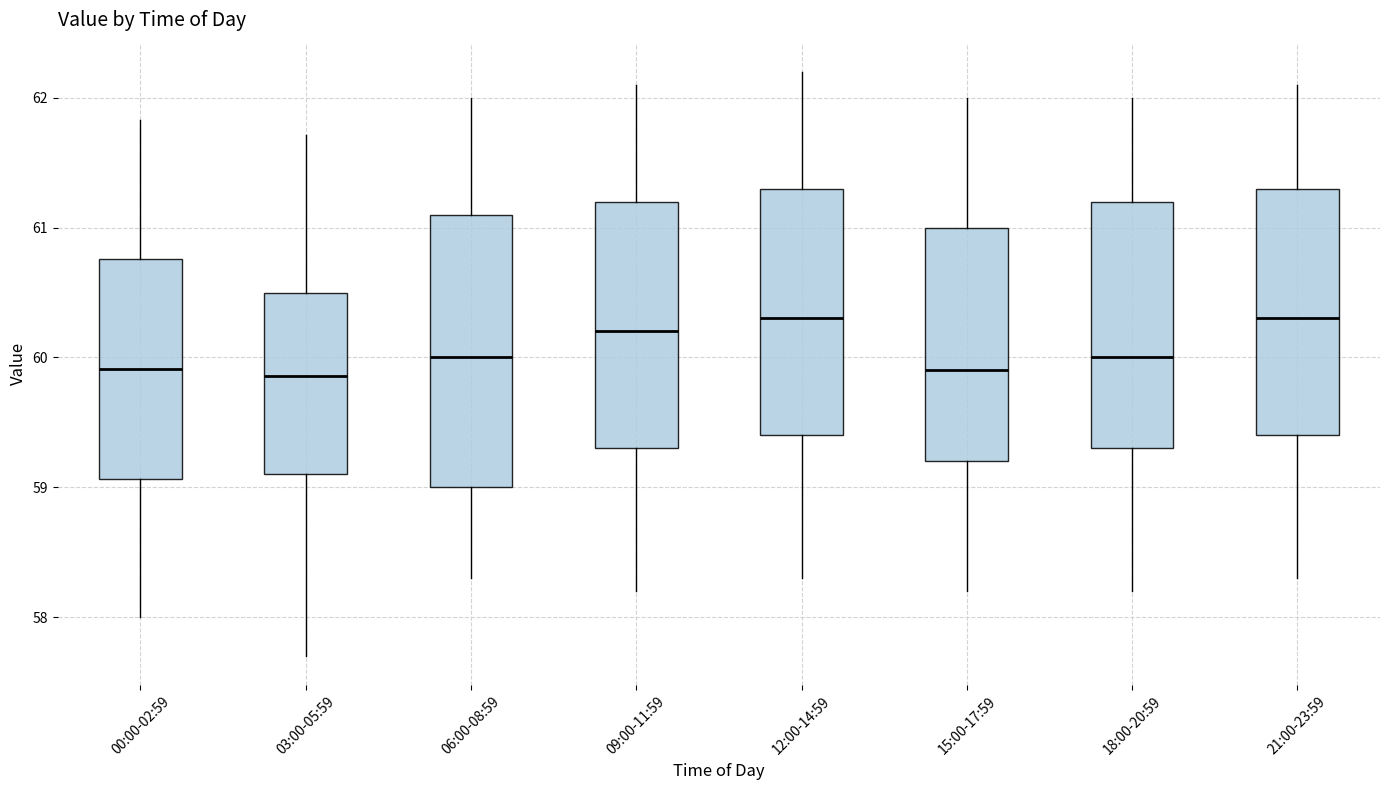

Reading left to right, transcribe this box plot: for each box, give where its median line is, the range the box spans, and where its two whiskers end, as read against the y-axis. The values are not printed on the chart, so give them approximately, as read against the axis.

00:00-02:59: median 59.9, box 59.1 to 60.8, whiskers 58.0 to 61.8
03:00-05:59: median 59.9, box 59.1 to 60.5, whiskers 57.7 to 61.7
06:00-08:59: median 60.0, box 59.0 to 61.1, whiskers 58.3 to 62.0
09:00-11:59: median 60.2, box 59.3 to 61.2, whiskers 58.2 to 62.1
12:00-14:59: median 60.3, box 59.4 to 61.3, whiskers 58.3 to 62.2
15:00-17:59: median 59.9, box 59.2 to 61.0, whiskers 58.2 to 62.0
18:00-20:59: median 60.0, box 59.3 to 61.2, whiskers 58.2 to 62.0
21:00-23:59: median 60.3, box 59.4 to 61.3, whiskers 58.3 to 62.1